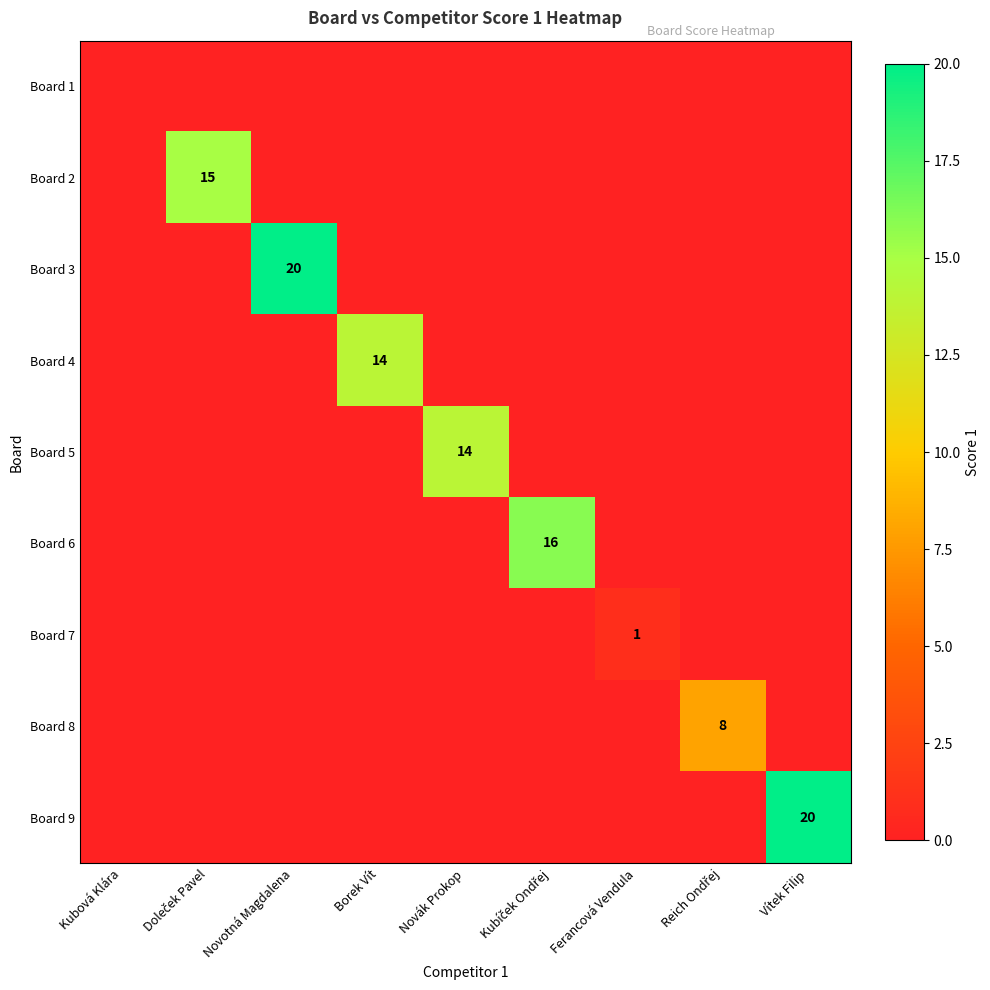

What is the spread (max minus min) of values at Kubíček Ondřej?

16